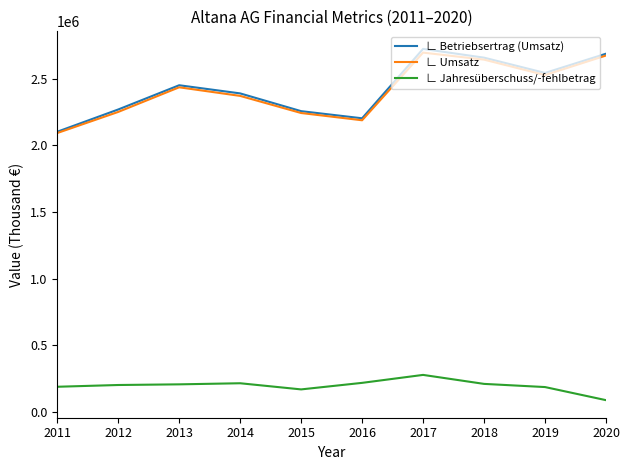

What is the sum of all ∟ Umsatz values?

24112341.4